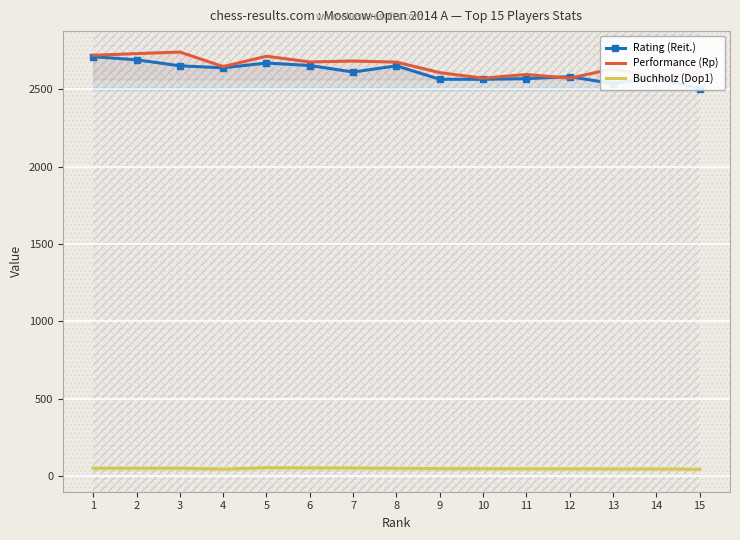

Reading left to right, what are all the values shown in this chart?

Rating (Reit.): 2710.0	2690.0	2651.0	2638.0	2669.0	2653.0	2611.0	2651.0	2564.0	2564.0	2568.0	2581.0	2536.0	2577.0	2501.0
Performance (Rp): 2719.0	2730.0	2740.0	2646.0	2713.0	2676.0	2682.0	2675.0	2607.0	2571.0	2595.0	2571.0	2632.0	2576.0	2605.0
Buchholz (Dop1): 50.5	50.5	50.0	44.5	53.5	52.0	51.5	49.5	47.5	47.0	46.5	46.0	45.5	45.5	43.5